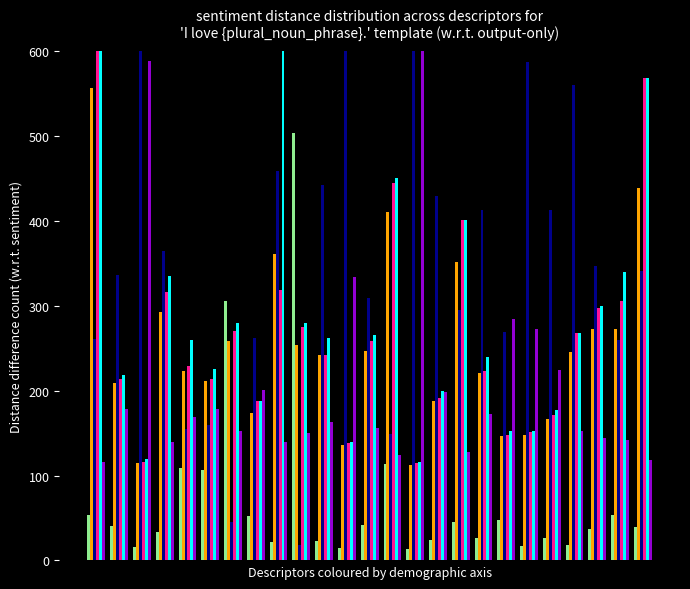

What is the value of the LPts bar at the 16th from the left?

429.0